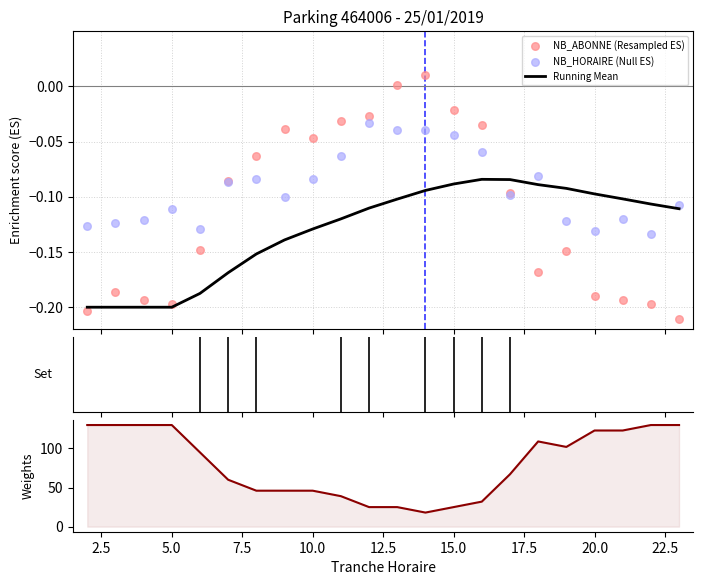

Which series has the largest total across all categories?

CAPACITE_MAX weight